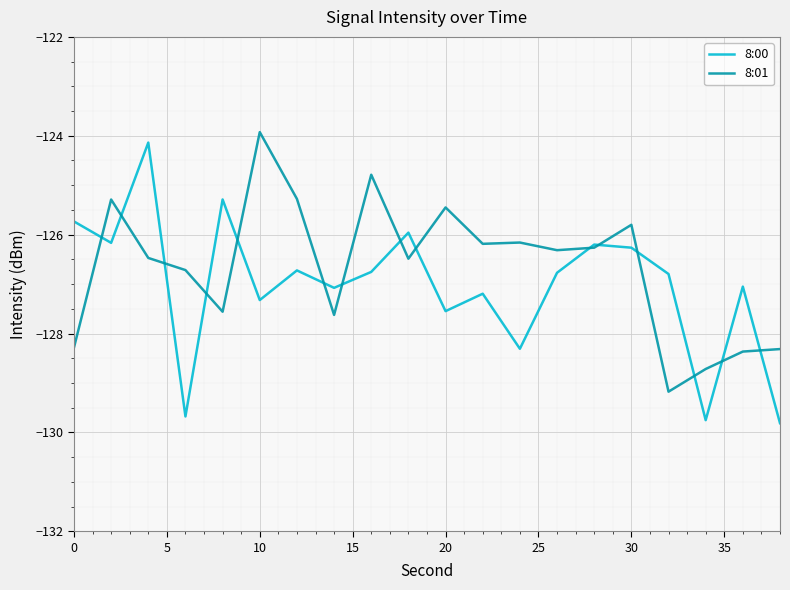

What is the highest value of the 8:00 series?

-124.1